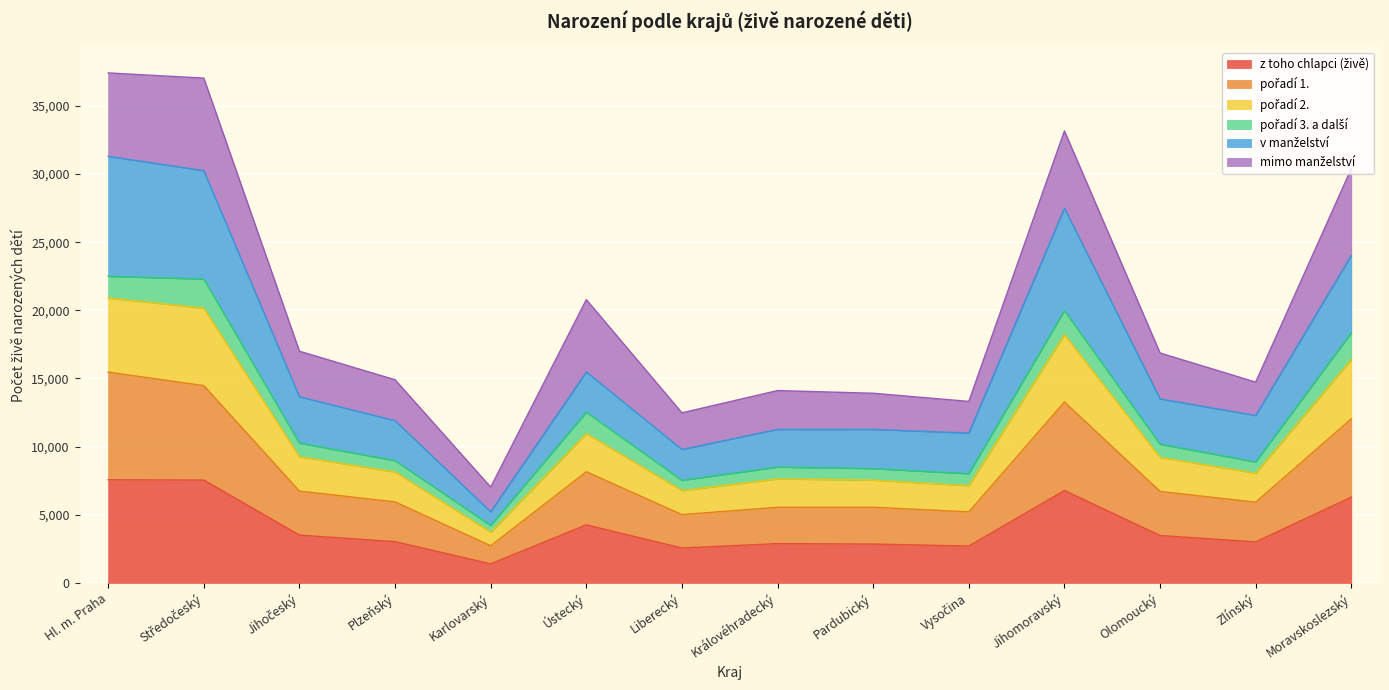

Between Vysočina and Hl. m. Praha, which is larger?

Hl. m. Praha